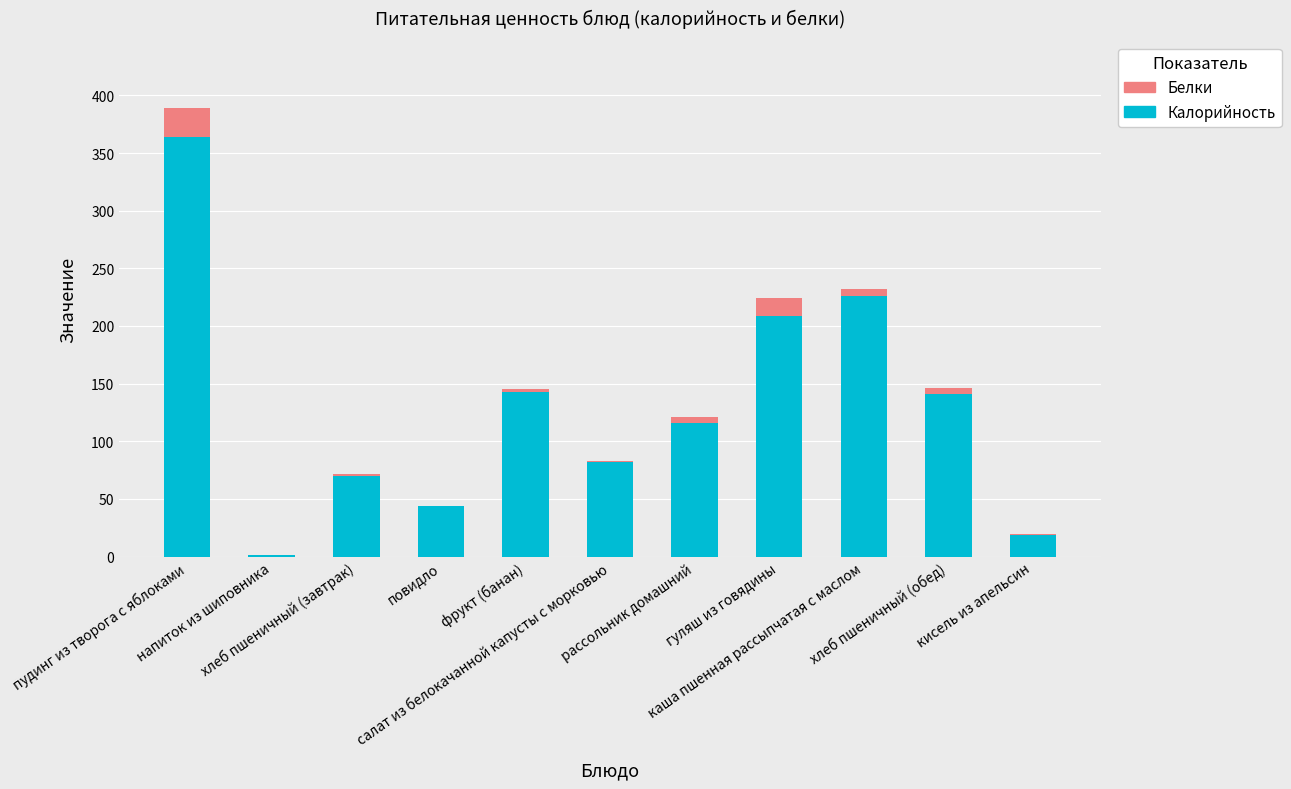

What is the approximate value of Калорийность at хлеб пшеничный (завтрак)?

70.0